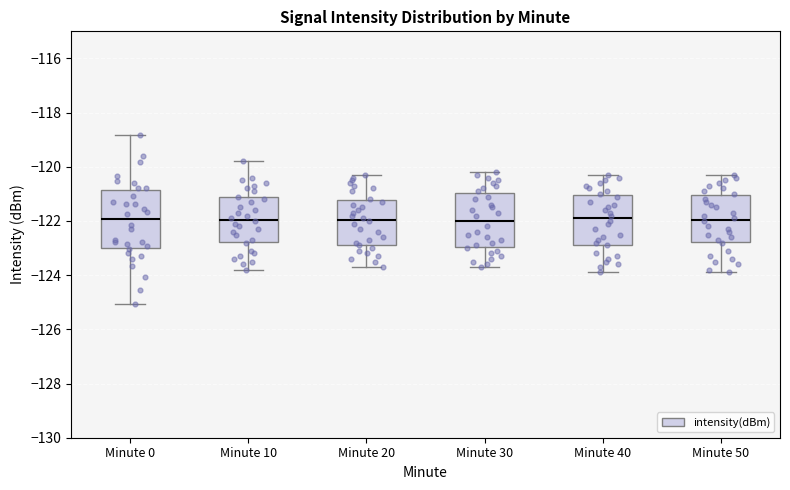

Reading left to right, transcribe this box plot: for each box, give where its median line is, the range the box spans, and where its two whiskers end, as read against the y-axis. The values are not printed on the chart, so give them approximately, as read against the axis.

Minute 0: median -122.0, box -123.0 to -120.8, whiskers -125.0 to -118.8
Minute 10: median -122.0, box -122.8 to -121.2, whiskers -123.8 to -119.8
Minute 20: median -122.0, box -122.8 to -121.2, whiskers -123.6 to -120.2
Minute 30: median -122.0, box -123.0 to -121.0, whiskers -123.6 to -120.2
Minute 40: median -121.8, box -122.8 to -121.0, whiskers -123.8 to -120.2
Minute 50: median -122.0, box -122.8 to -121.0, whiskers -123.8 to -120.2